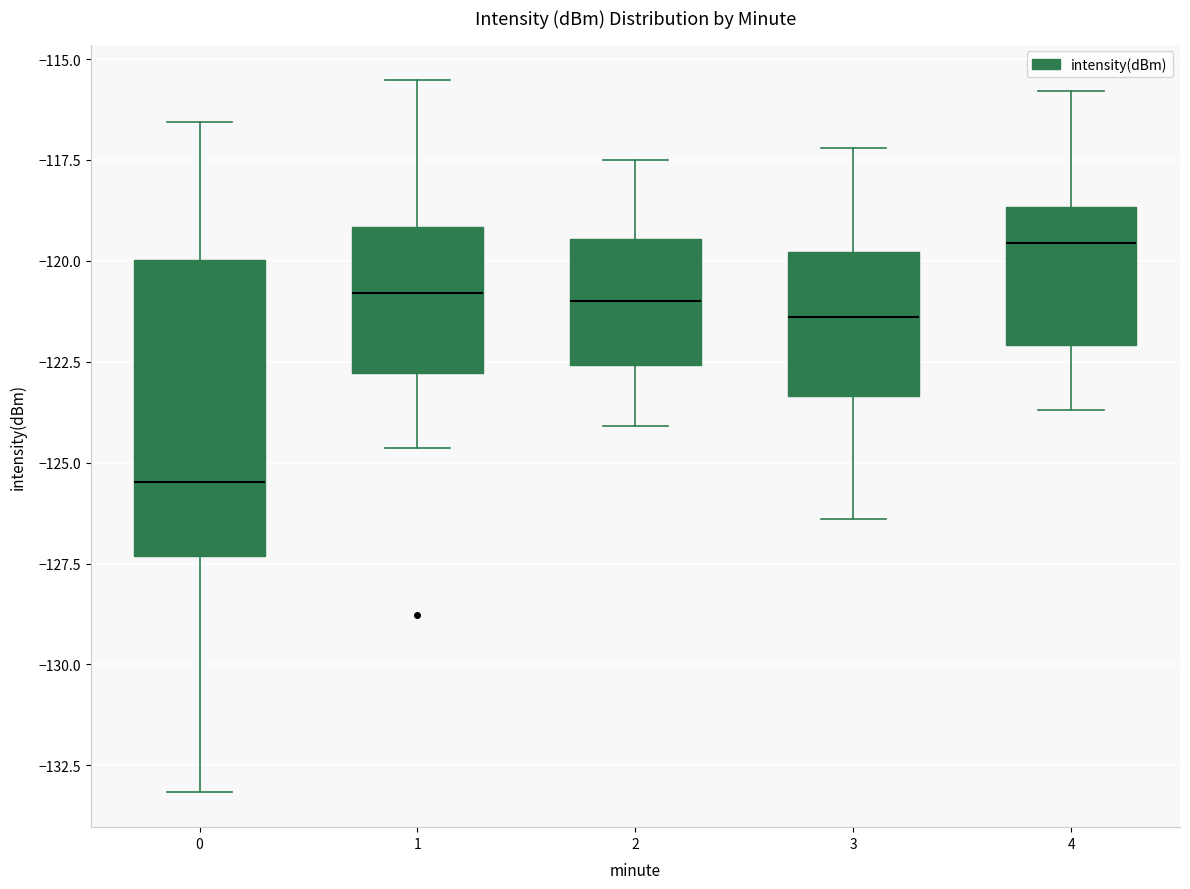

Which box's median line is the lowest?

0